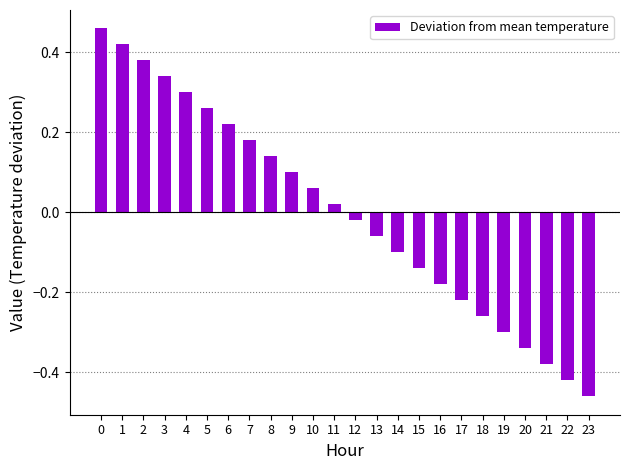

Which has a higher value, 6 or 23?

6